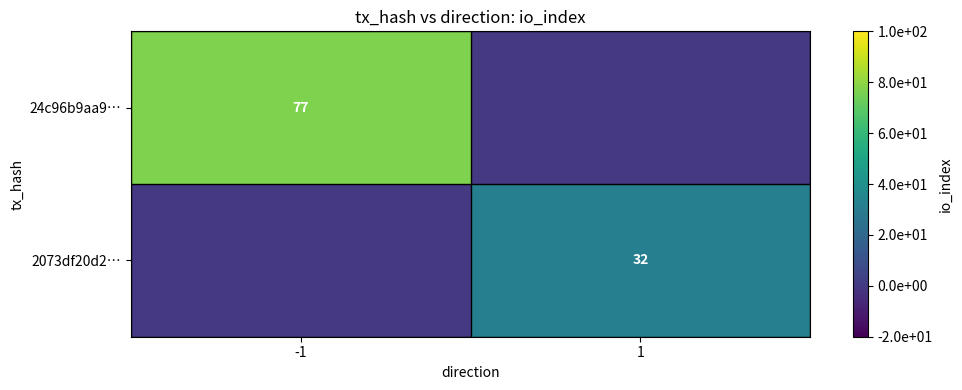

Is it true that 2073df20d2… equals 32 at 1?

True